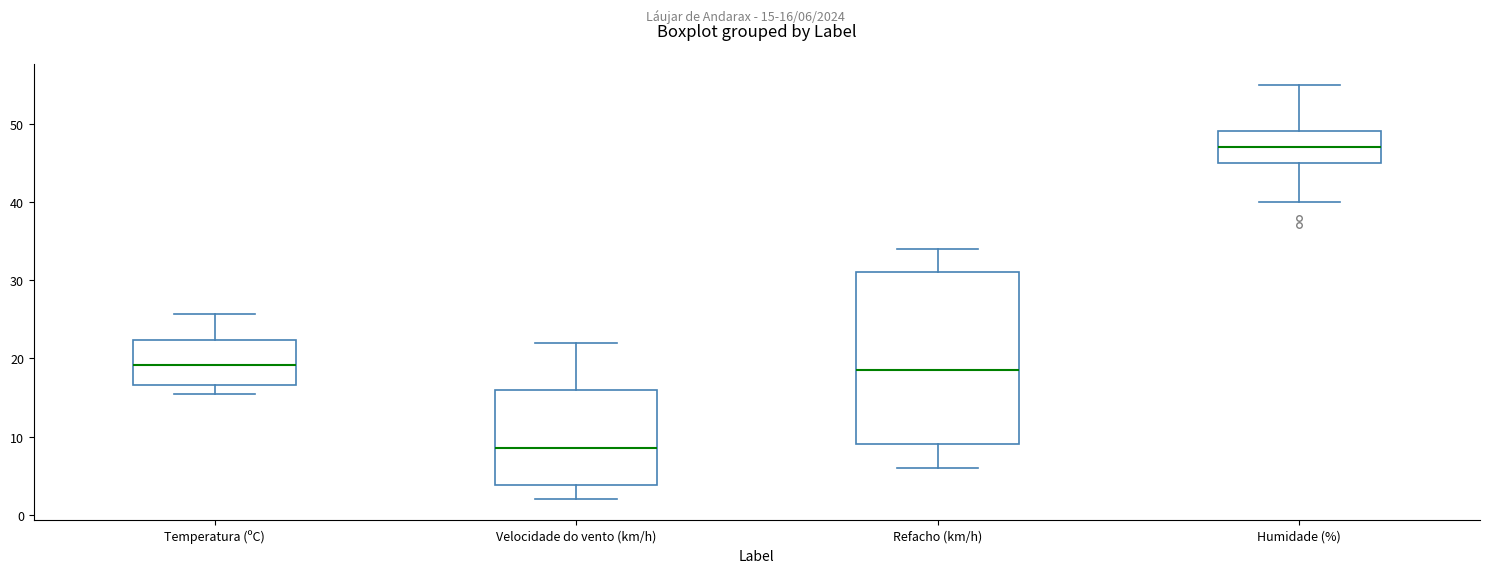

Comparing the boxes themselves (not the whiskers), which one is the tallest?

Refacho (km/h)